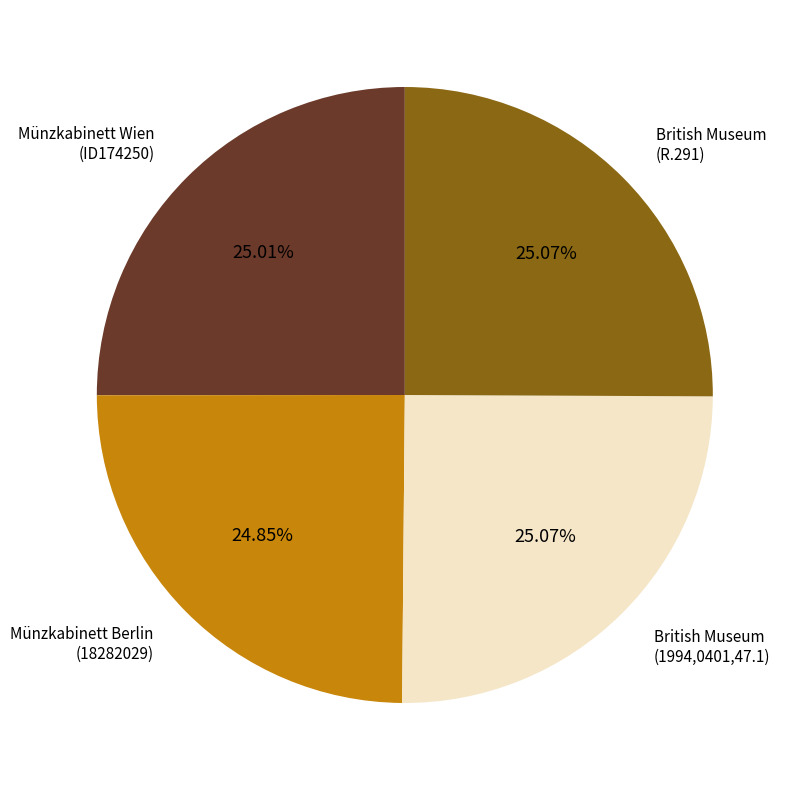

Does any single category account for the majority?

No